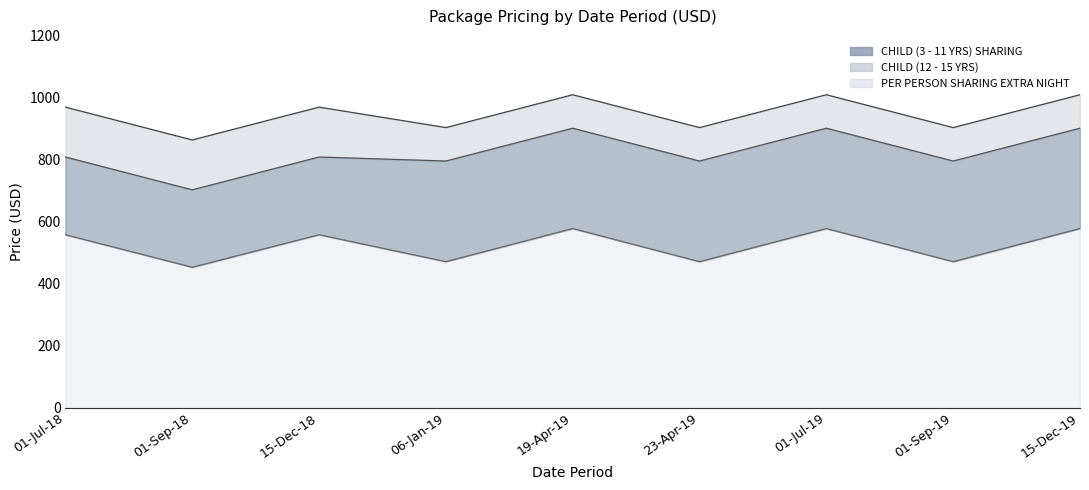

What is the average value of the CHILD (3 - 11 YRS) SHARING series?

824